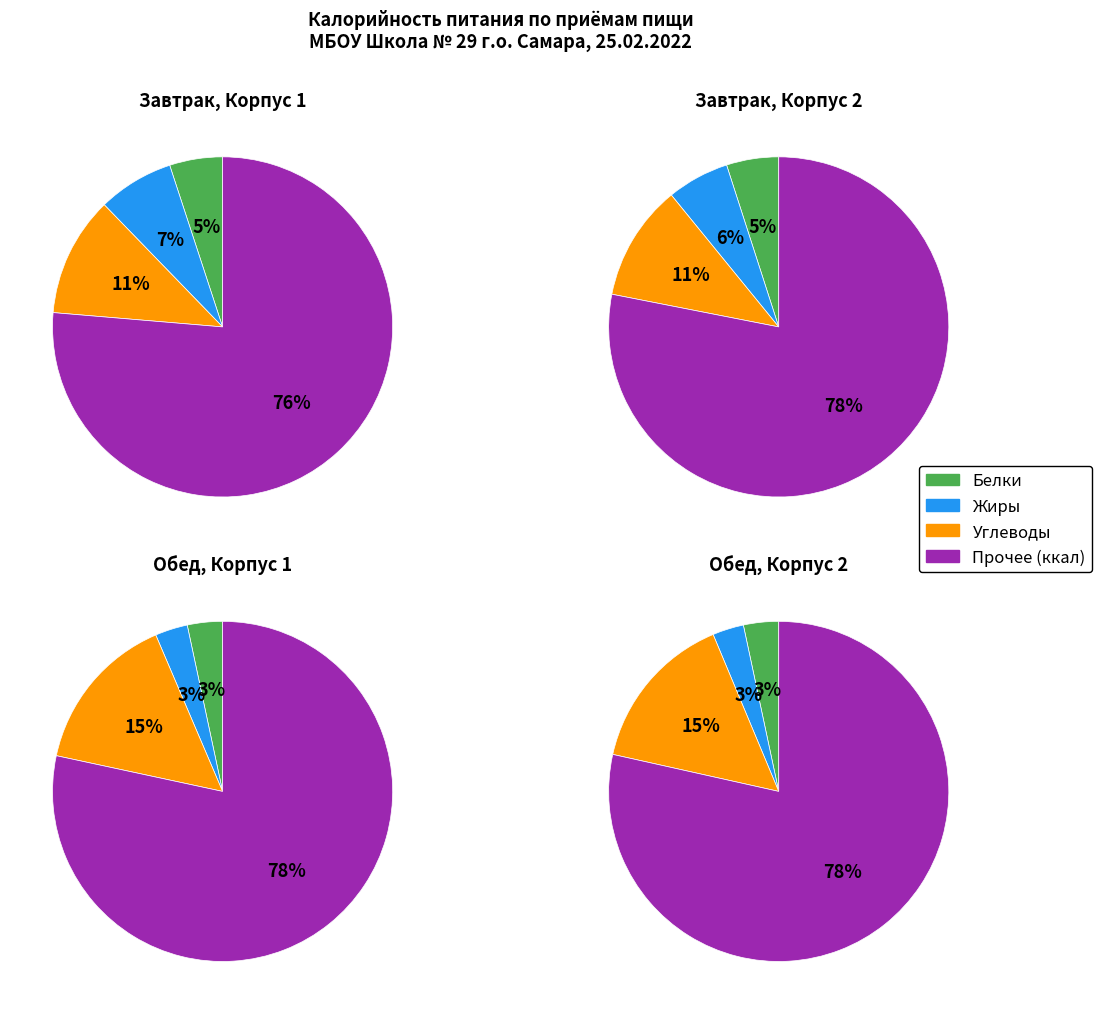

True or false: 1 accounts for 58% of the total.

False